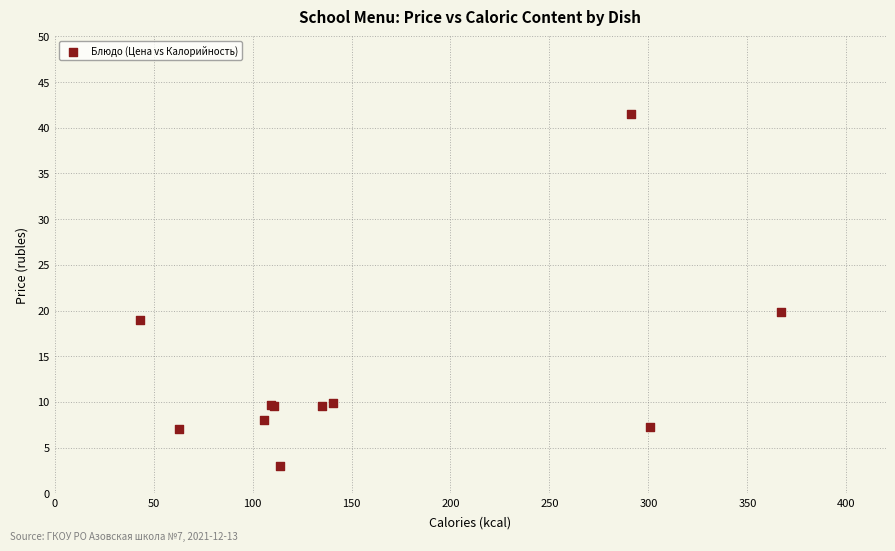

What Y value in the scatter plot is closest to 22?

19.9